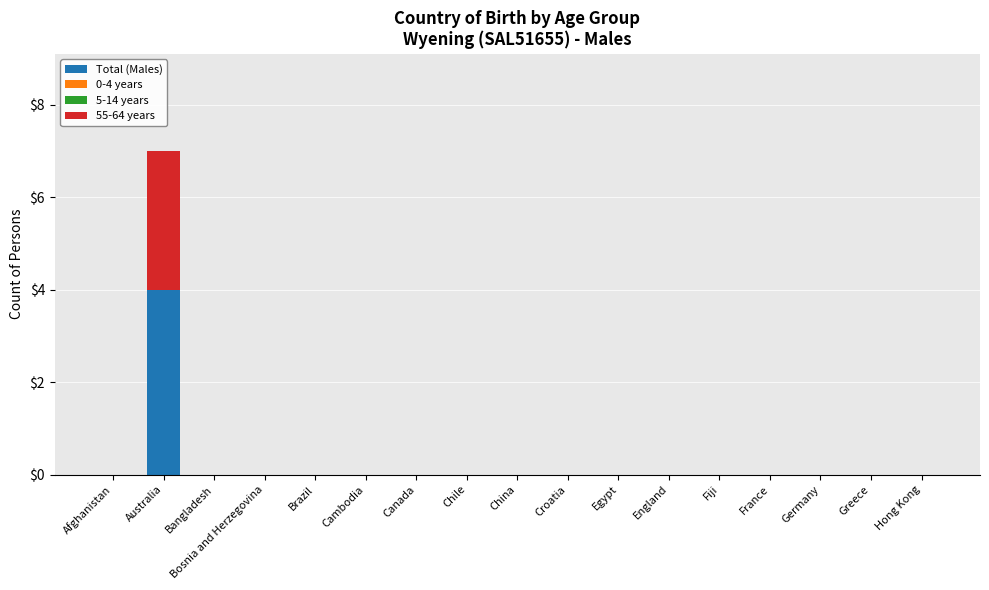

The value of Total (Males) at Hong Kong is 0. True or false?

True